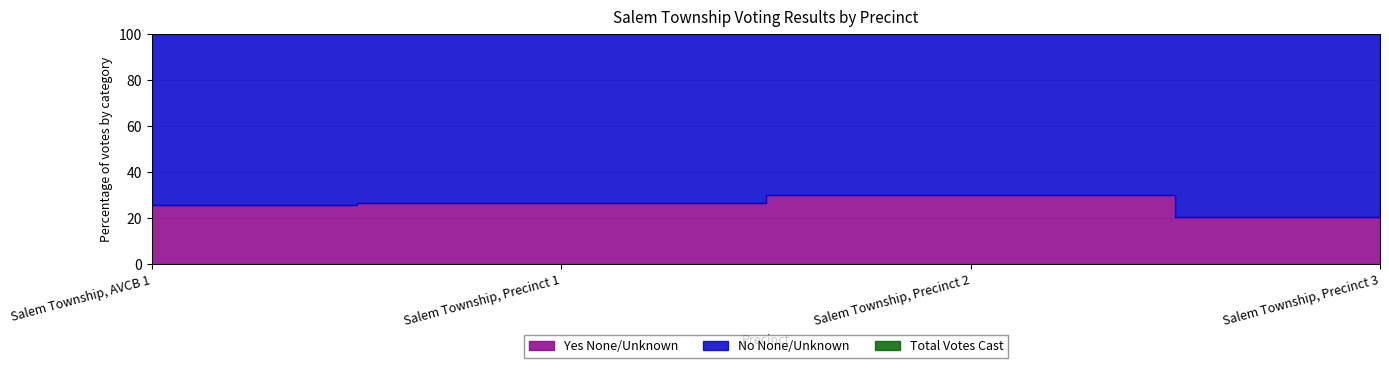

True or false: Yes None/Unknown and No None/Unknown intersect in this chart.

False